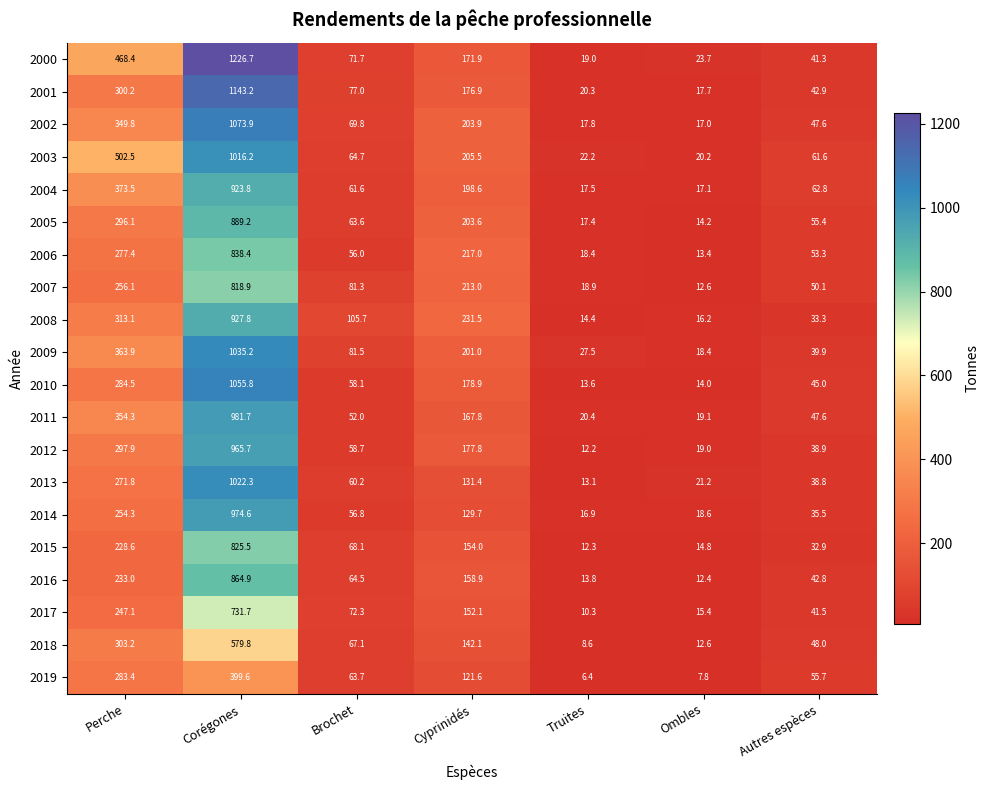

What is the average value of the 2006 series?

210.6